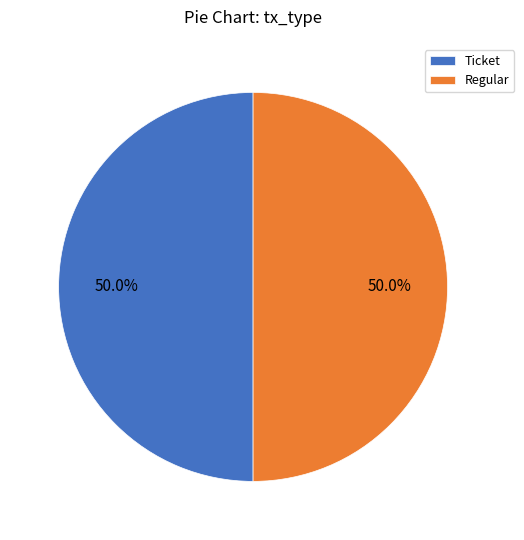

What is the ratio of the value at Regular to the value at Ticket?

1.0